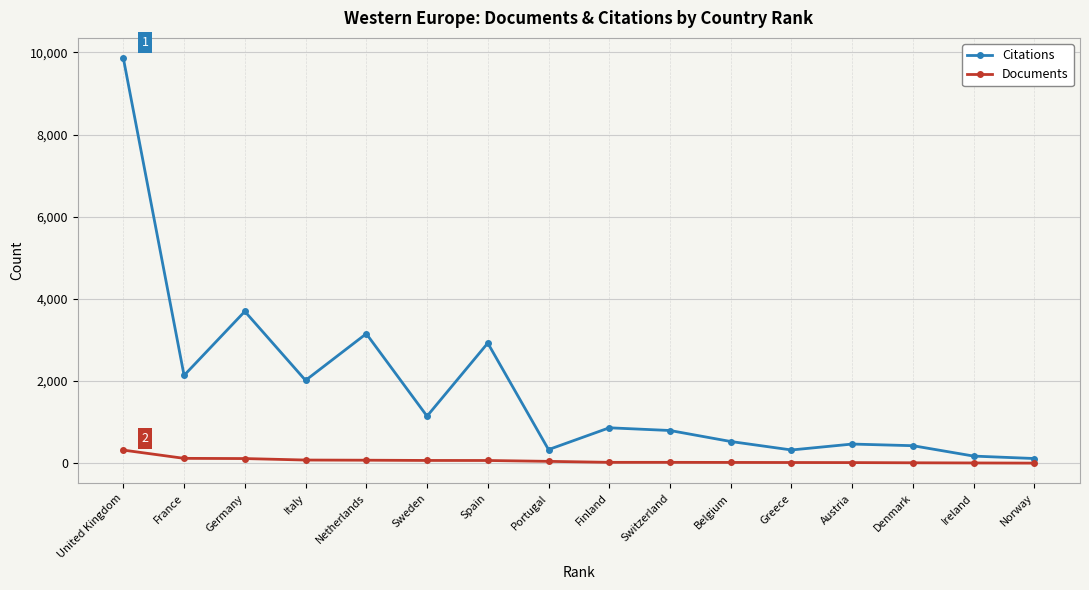

Rank the series by their average value, from highest to lowest.

Citations, Documents